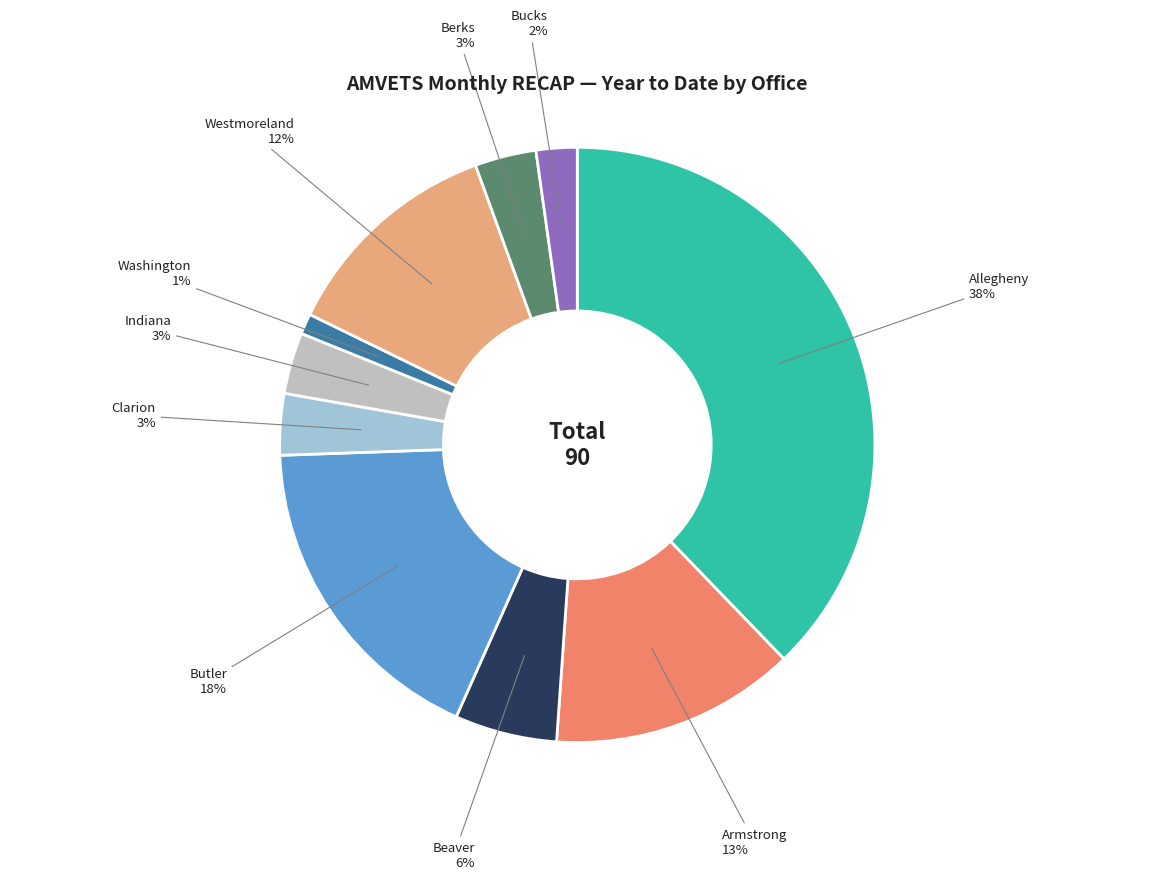

Which has a higher value, Berks or Armstrong?

Armstrong